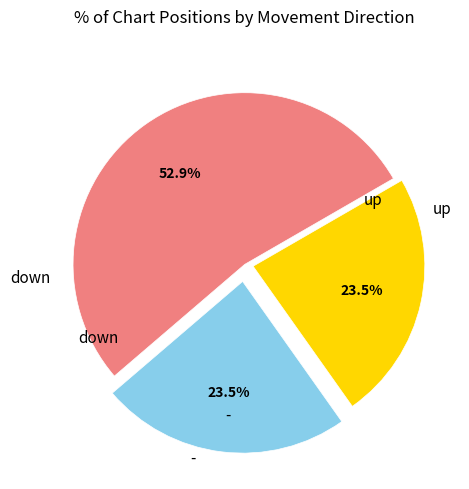

To the nearest percent, what is the average slice percentage?

33%